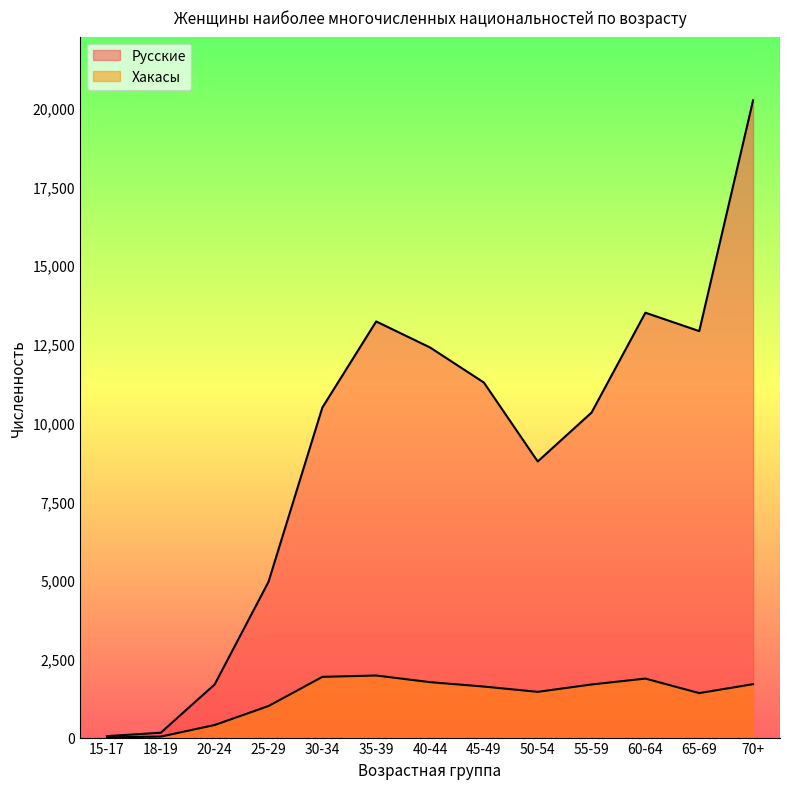

True or false: Русские and Хакасы cross at least once.

False